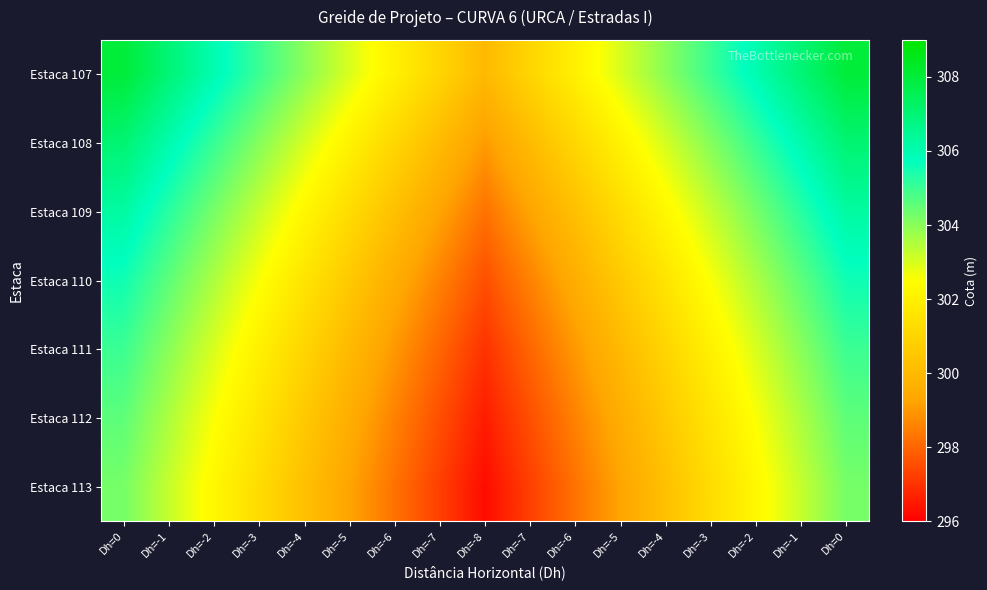

At Dh=-8, list the series in order from largest to smallest.

Estaca 107, Estaca 108, Estaca 109, Estaca 110, Estaca 111, Estaca 112, Estaca 113